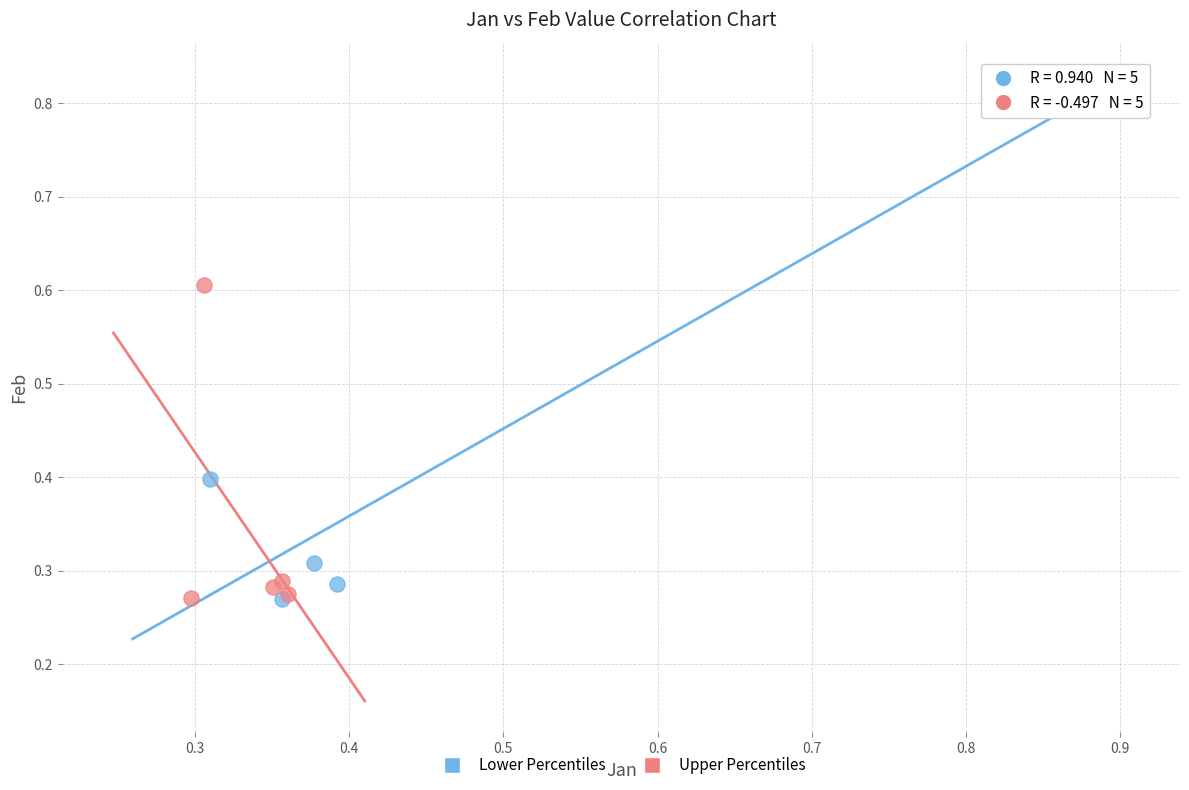

Which series contains the highest Y value?

Lower Percentiles